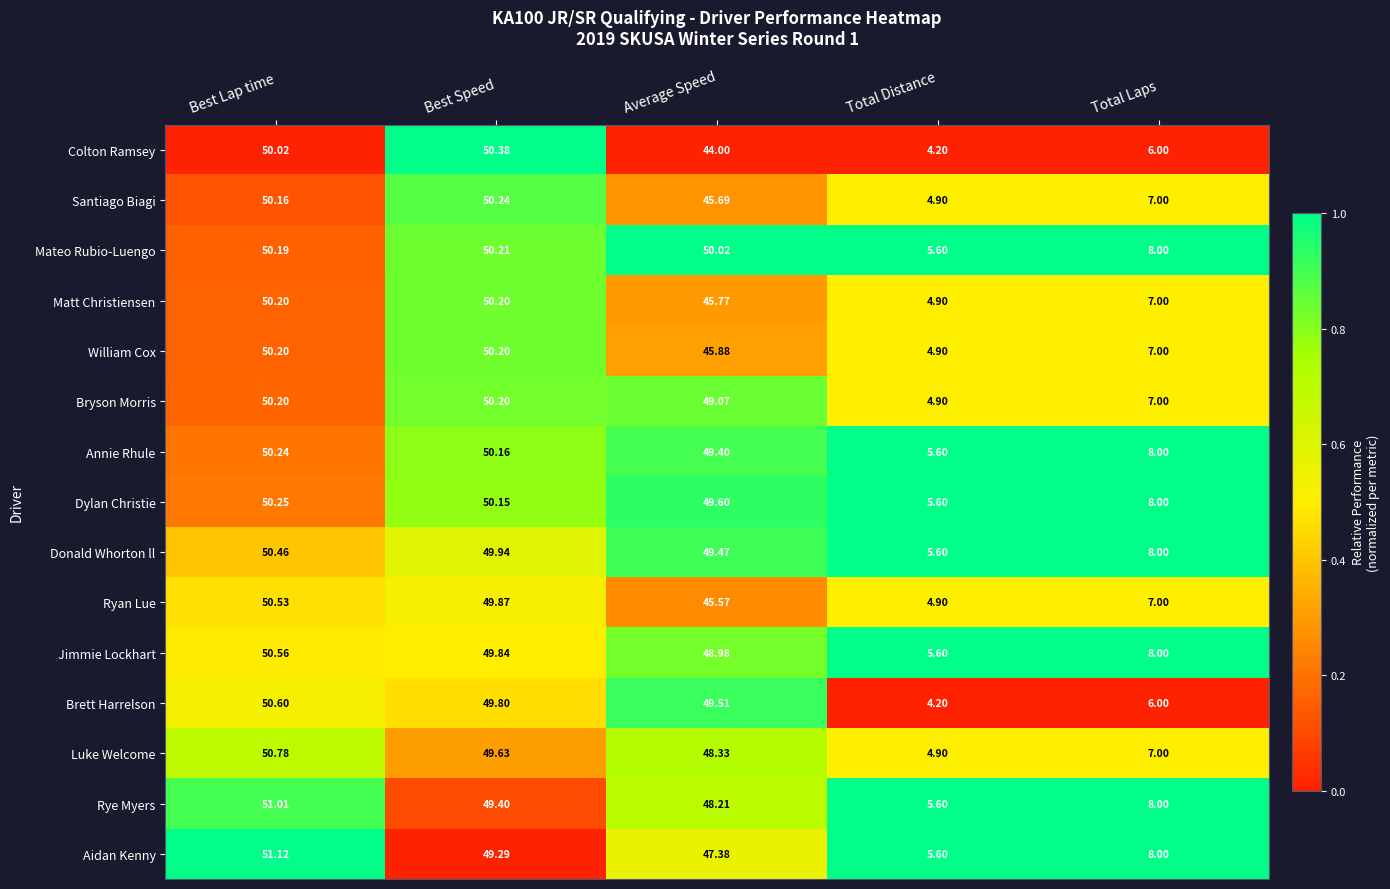

What is the spread (max minus min) of values at Best Lap time?

1.1